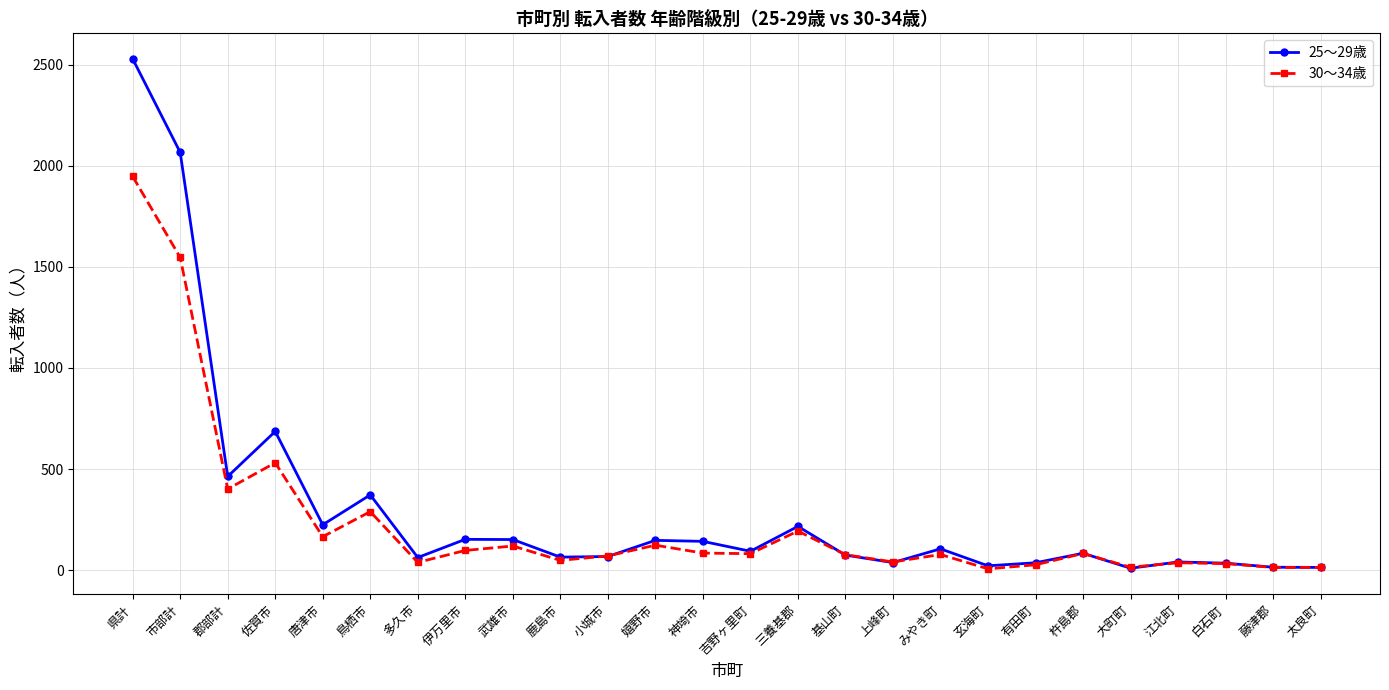

What is the difference between the second highest and second lowest values in the 30～34歳 series?

1534